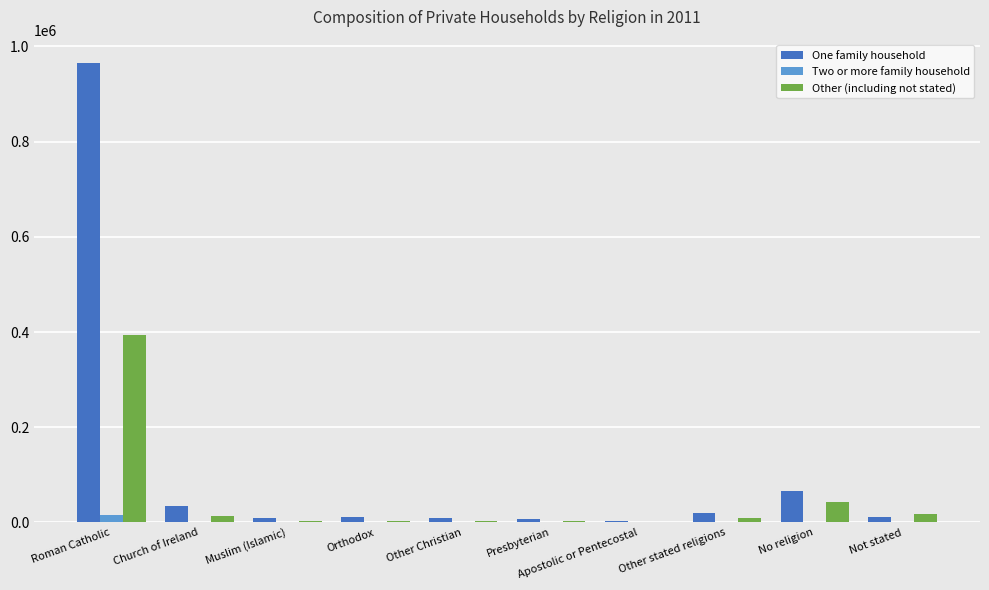

What is the sum of all Two or more family household values?

18745